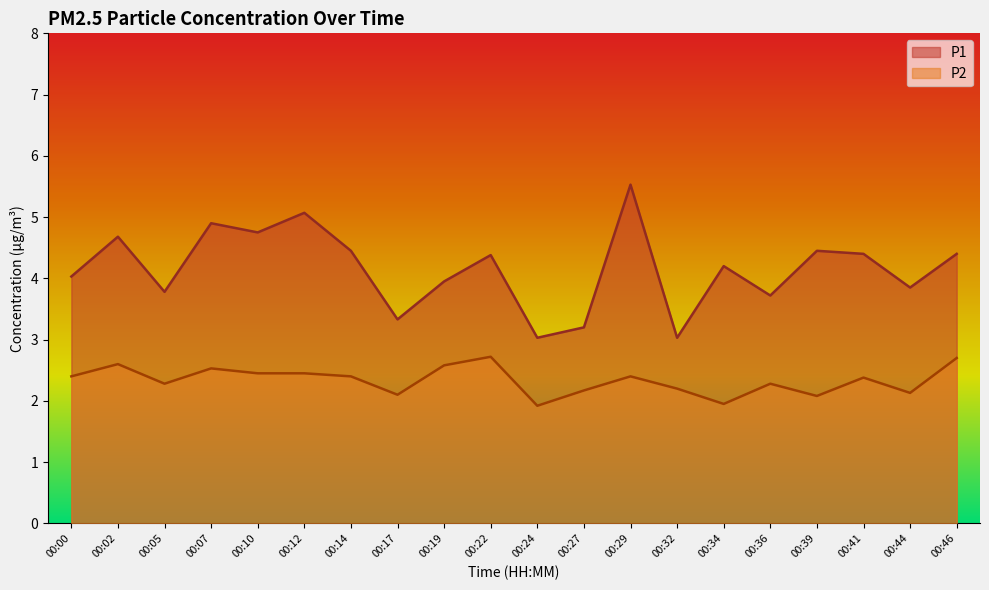

What is the value of the P1 point at the 15th from the left?

4.2